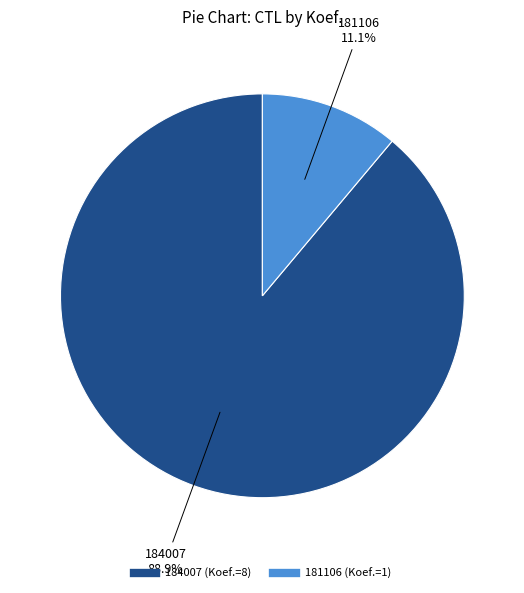

What is the largest slice in the pie chart?

184007